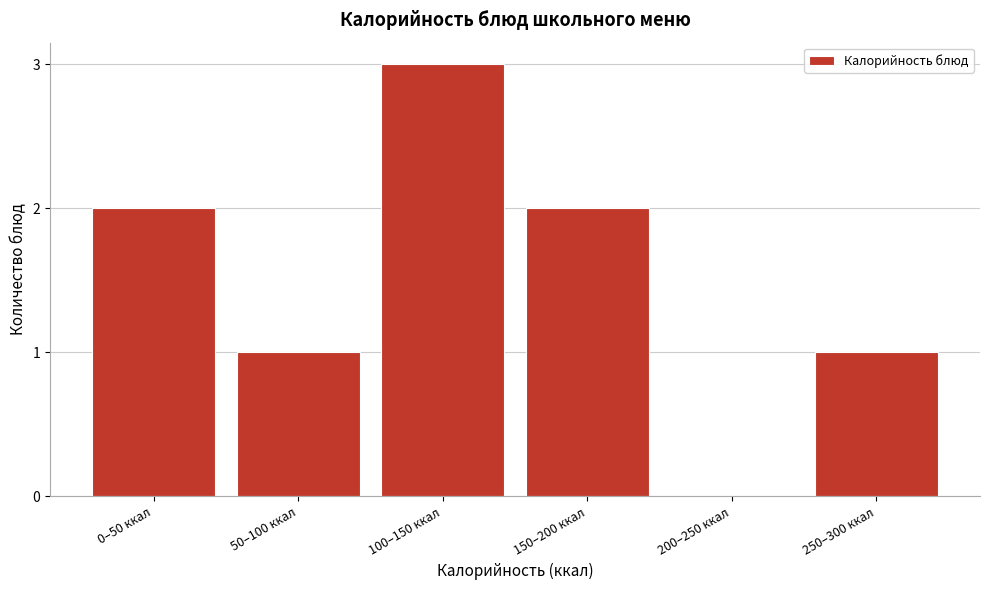

Reading left to right, transcribe all the data shown in this chart.

0–50 ккал=2	50–100 ккал=1	100–150 ккал=3	150–200 ккал=2	200–250 ккал=0	250–300 ккал=1